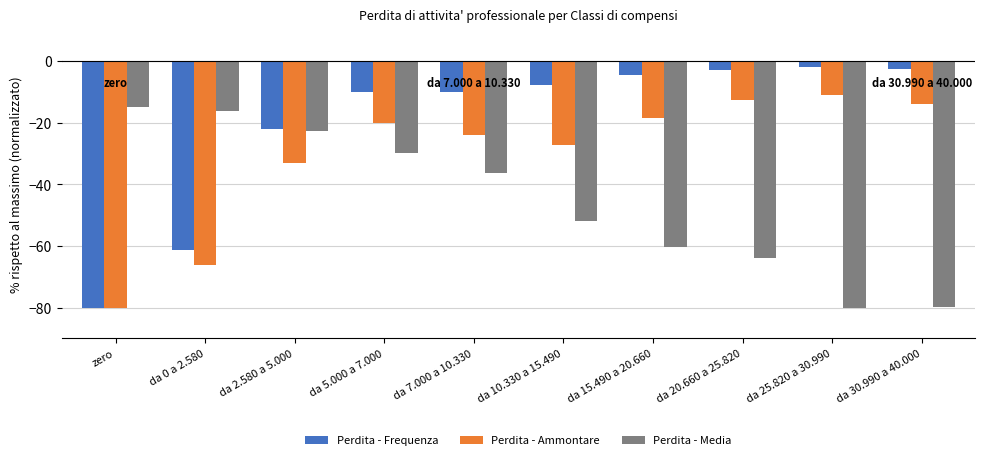

What is the average value of the Perdita - Media series?

-45.6